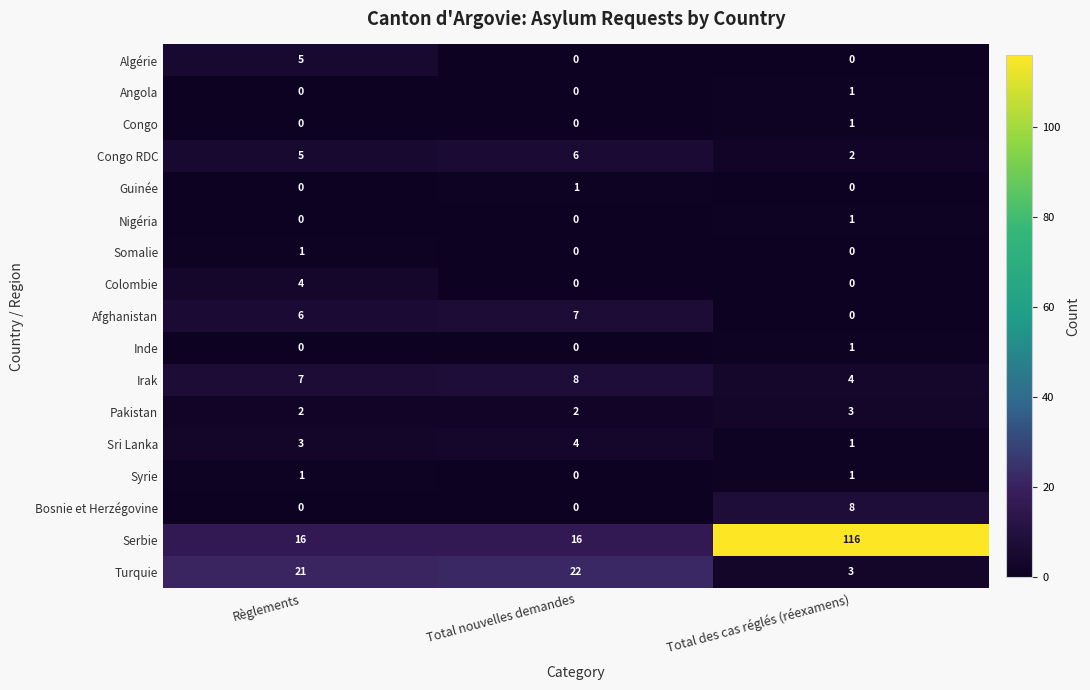

How many Colombie values are between 0 and 4?

3